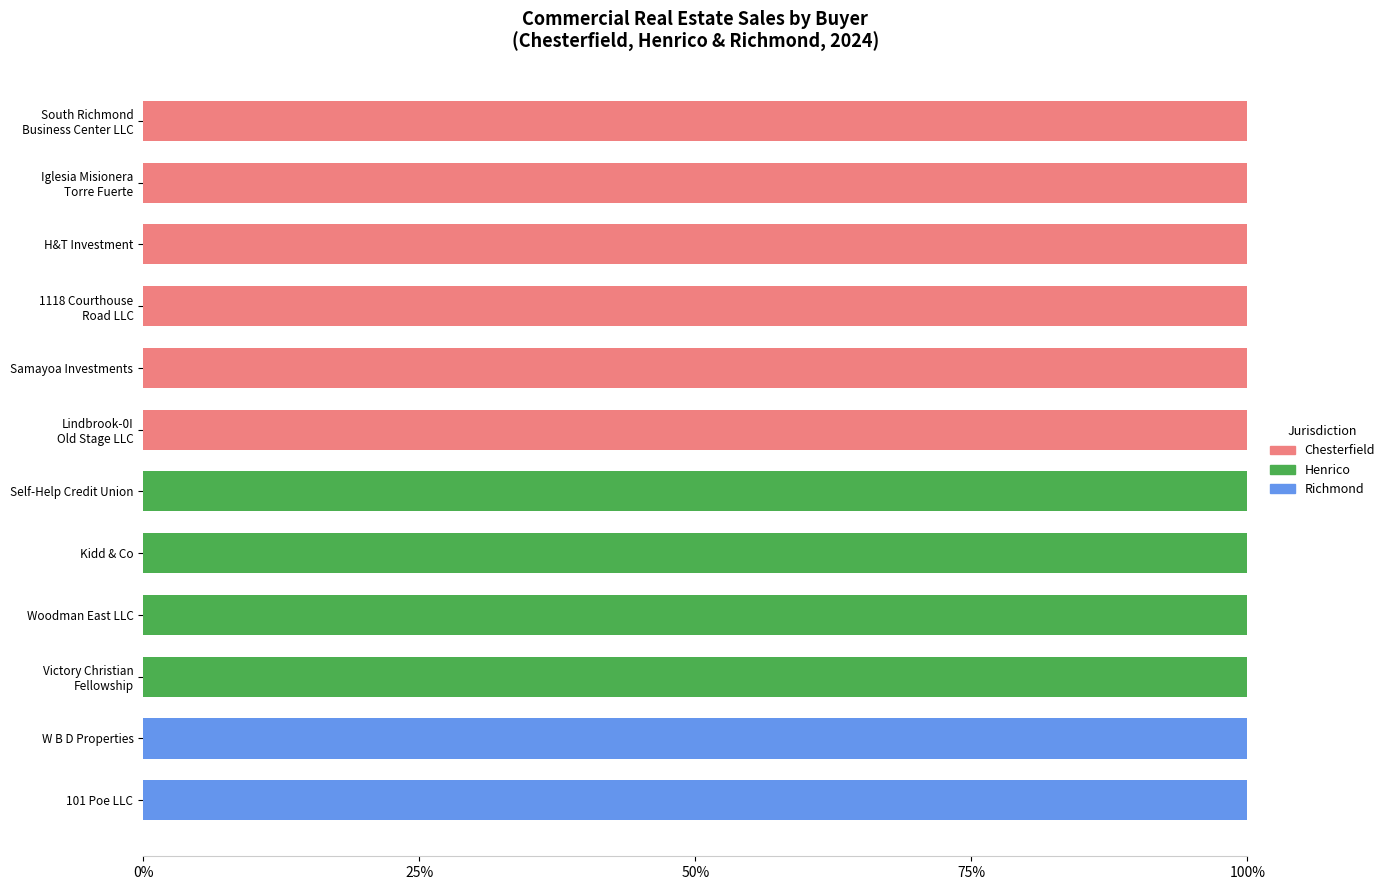

What is the maximum value for Chesterfield?

100